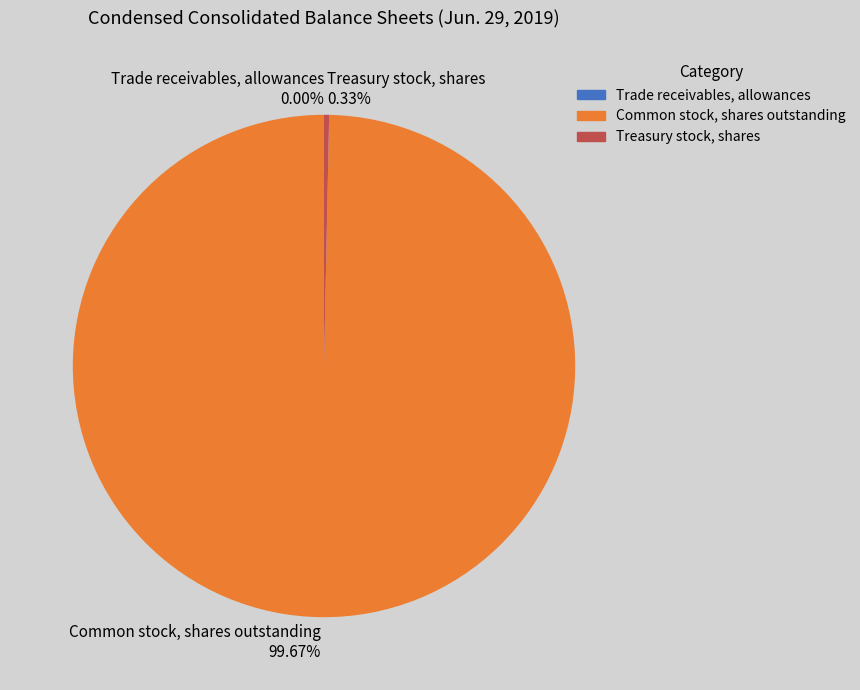

Approximately how many times larger is the value at Common stock, shares outstanding 99.67% compared to Treasury stock, shares 0.33%?

305.0